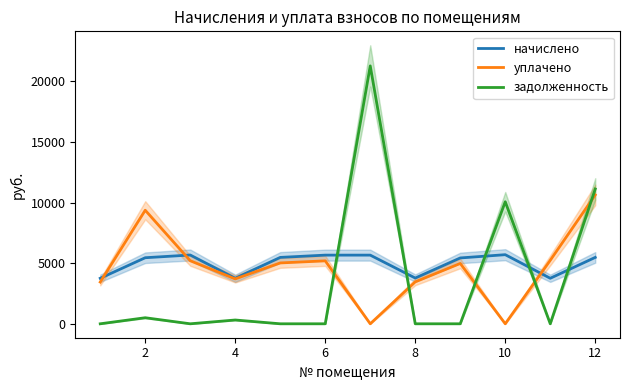

What is the greatest value displayed?

21276.3